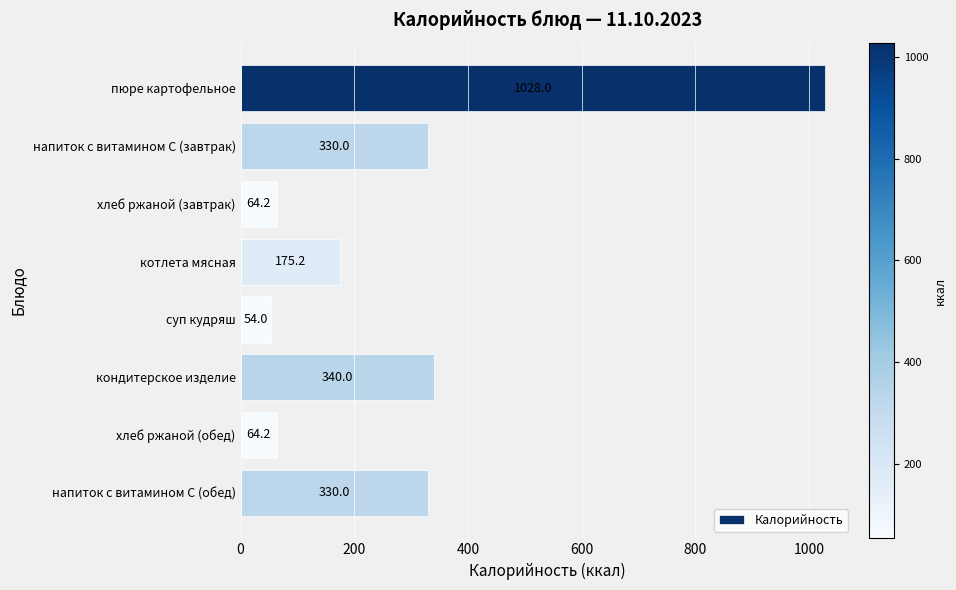

What position from the top is хлеб ржаной (обед)?

7